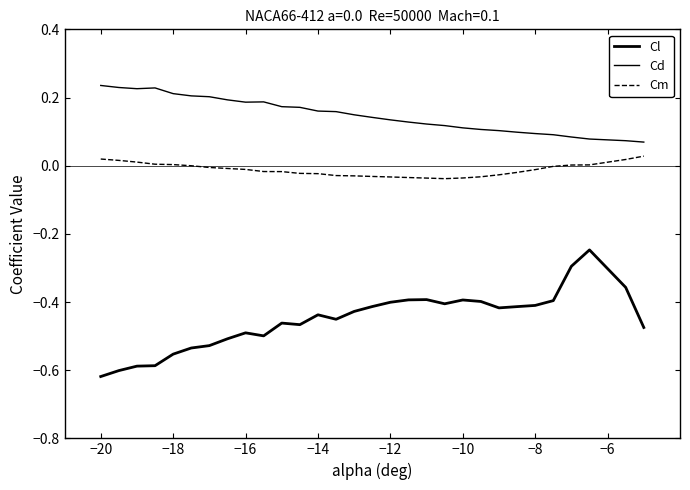

How many distinct data groups are displayed?

3